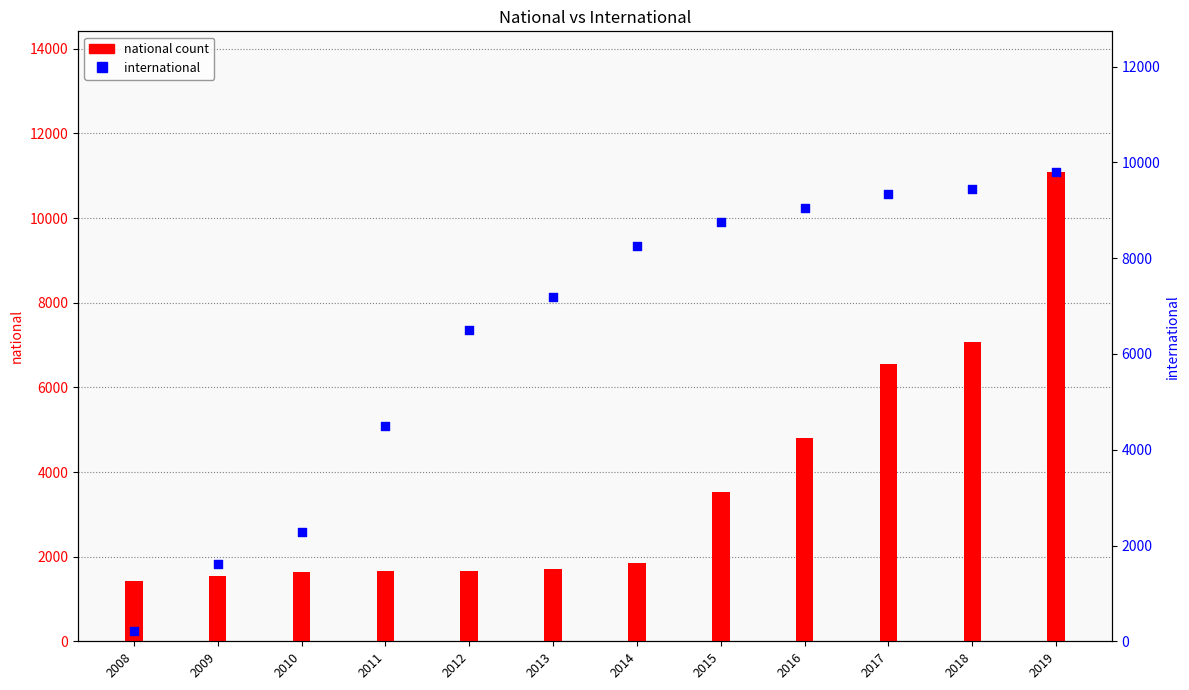

Which series contains the lowest Y value?

international